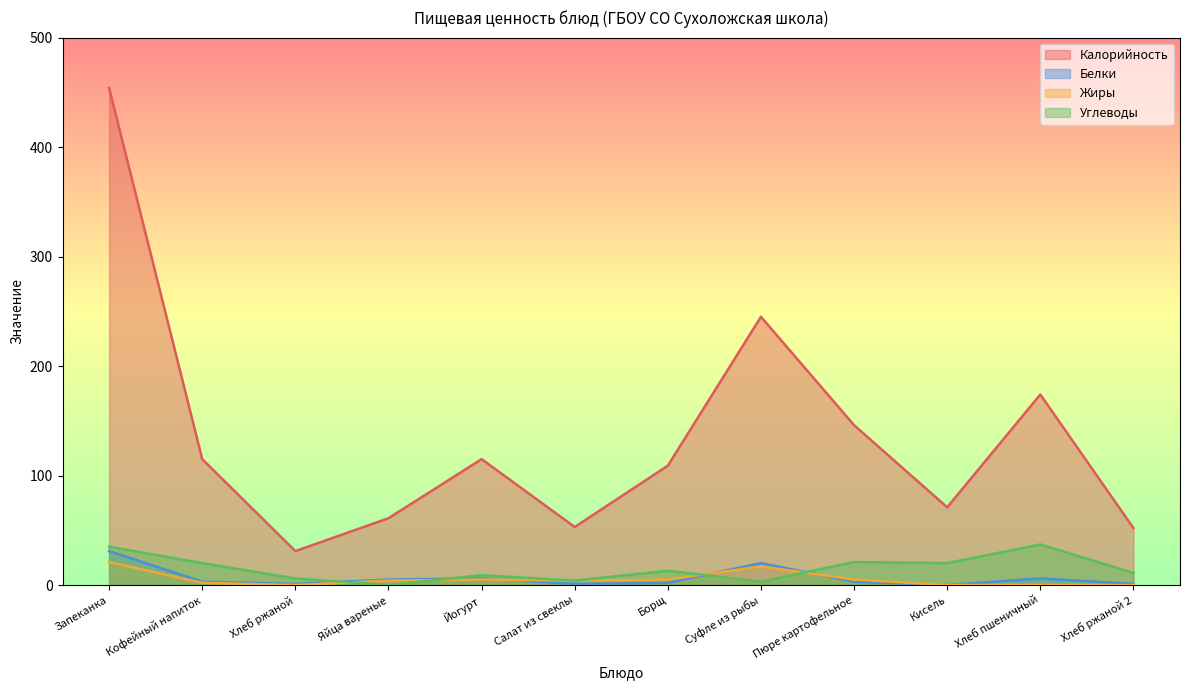

What is the sum of the Жиры values at Йогурт and Суфле из рыбы?

22